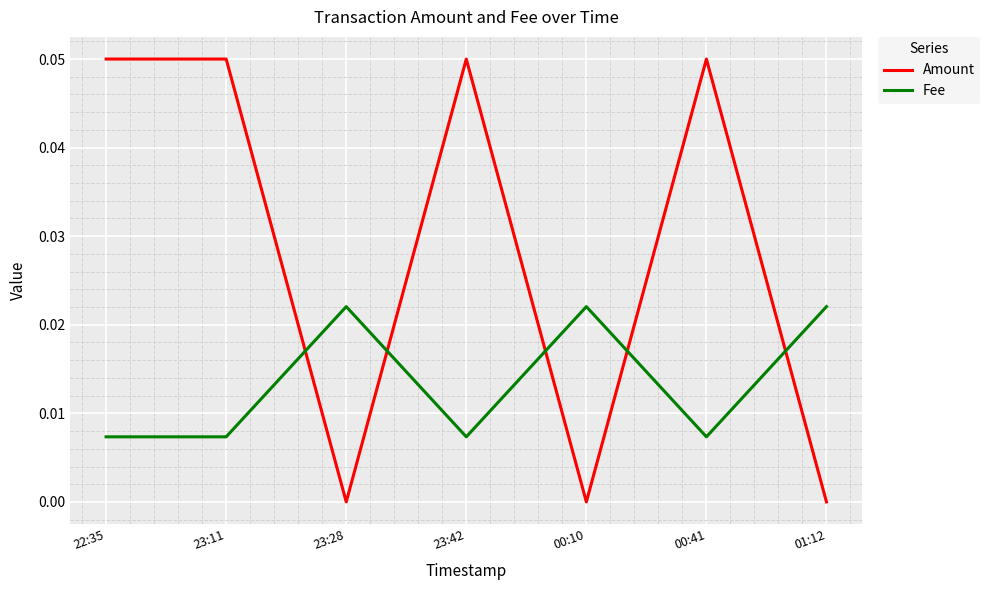

Rank the series at 00:10 from highest to lowest value.

Fee, Amount